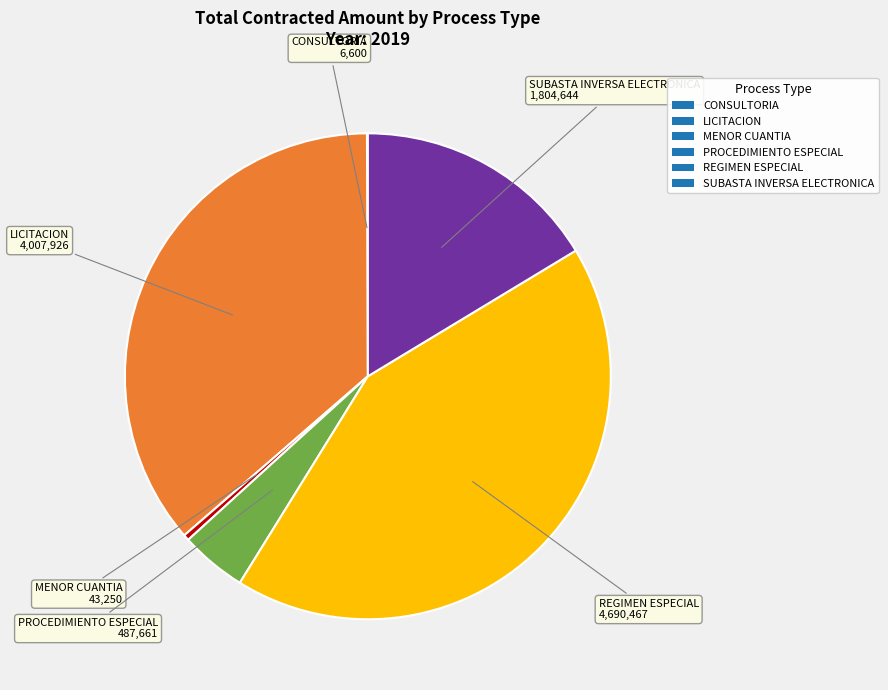

Does MENOR CUANTIA represent more than half of the total?

No